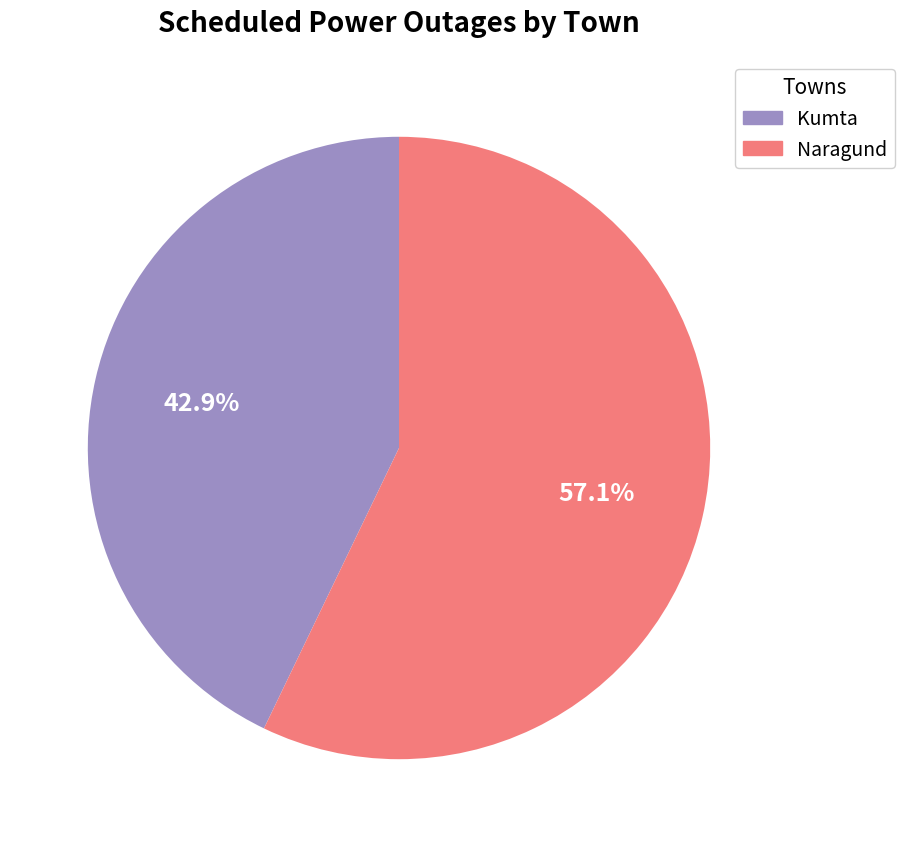

How many slices are in this pie chart?

2